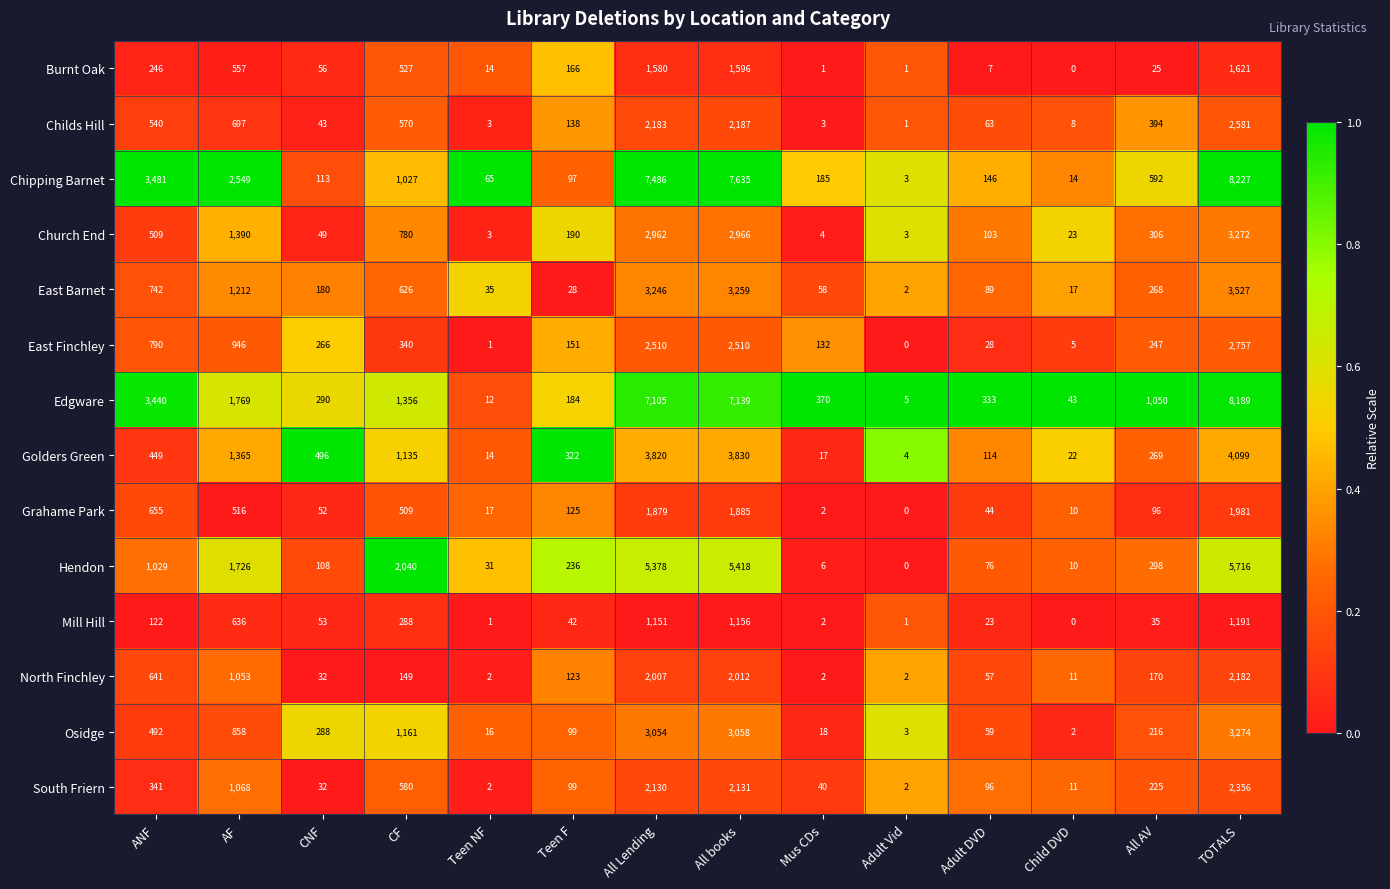

What is the sum of the East Barnet values at CNF and ANF?

922